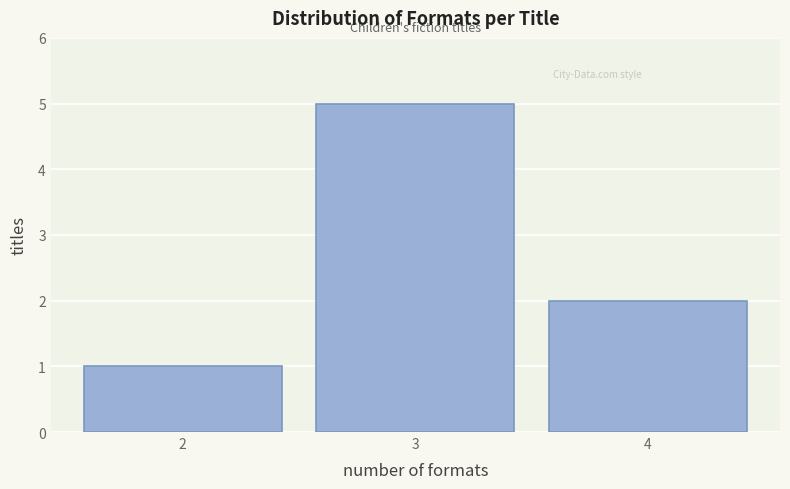

Which range on the x-axis has the tallest bar?

2.5 to 3.5